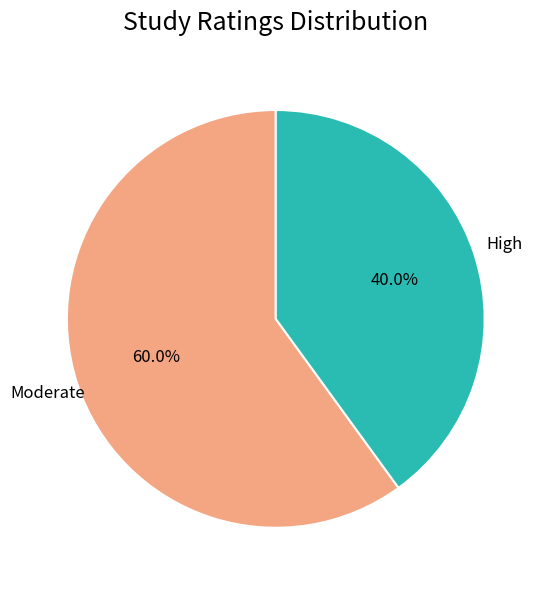

To the nearest percent, what is the average slice percentage?

50%